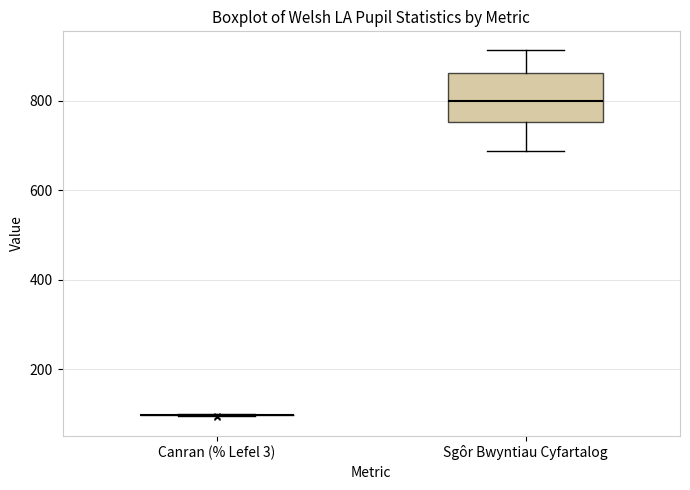

Which box is the tallest, from its lower edge to its upper edge?

Sgôr Bwyntiau Cyfartalog